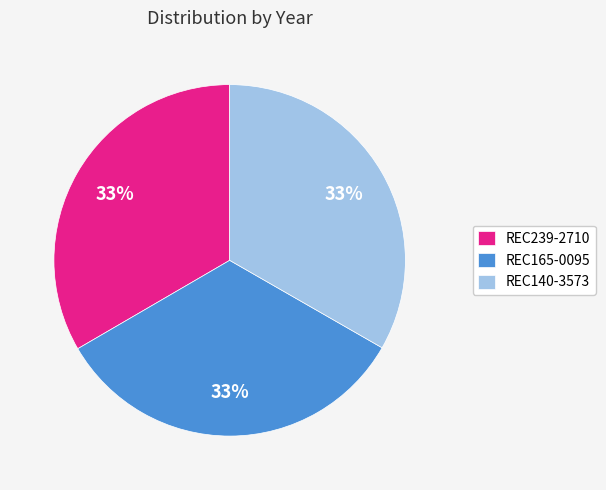

How many segments does this pie chart have?

3